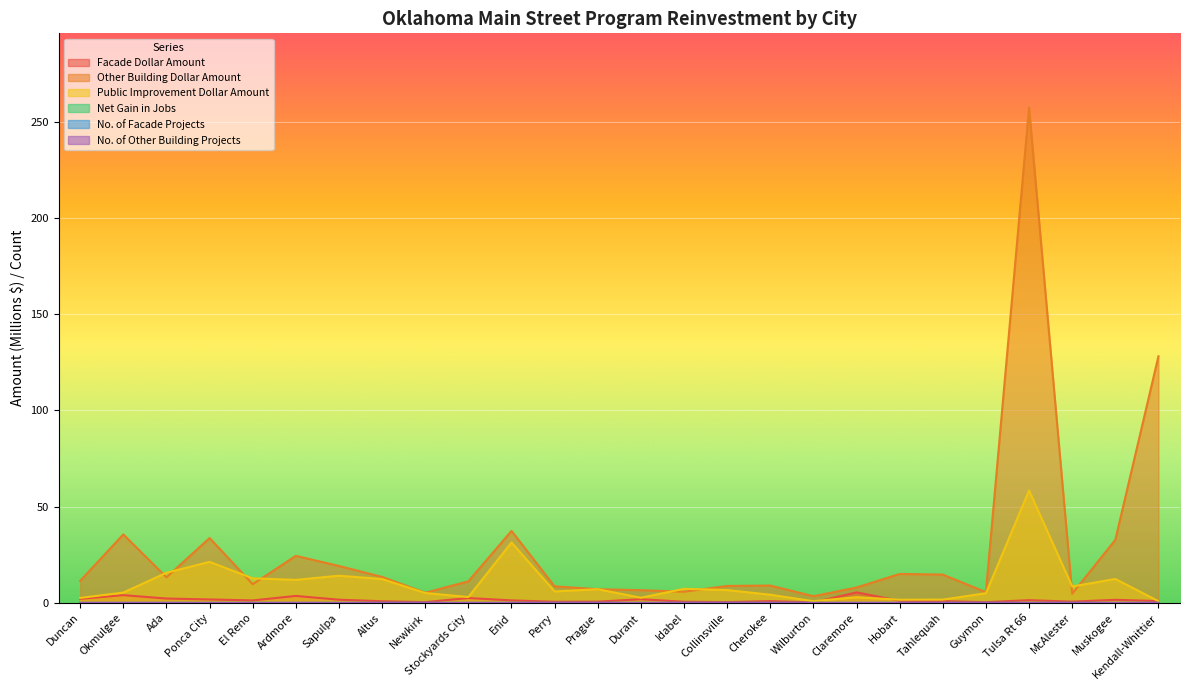

Where is the first local maximum for No. of Facade Projects?

Okmulgee